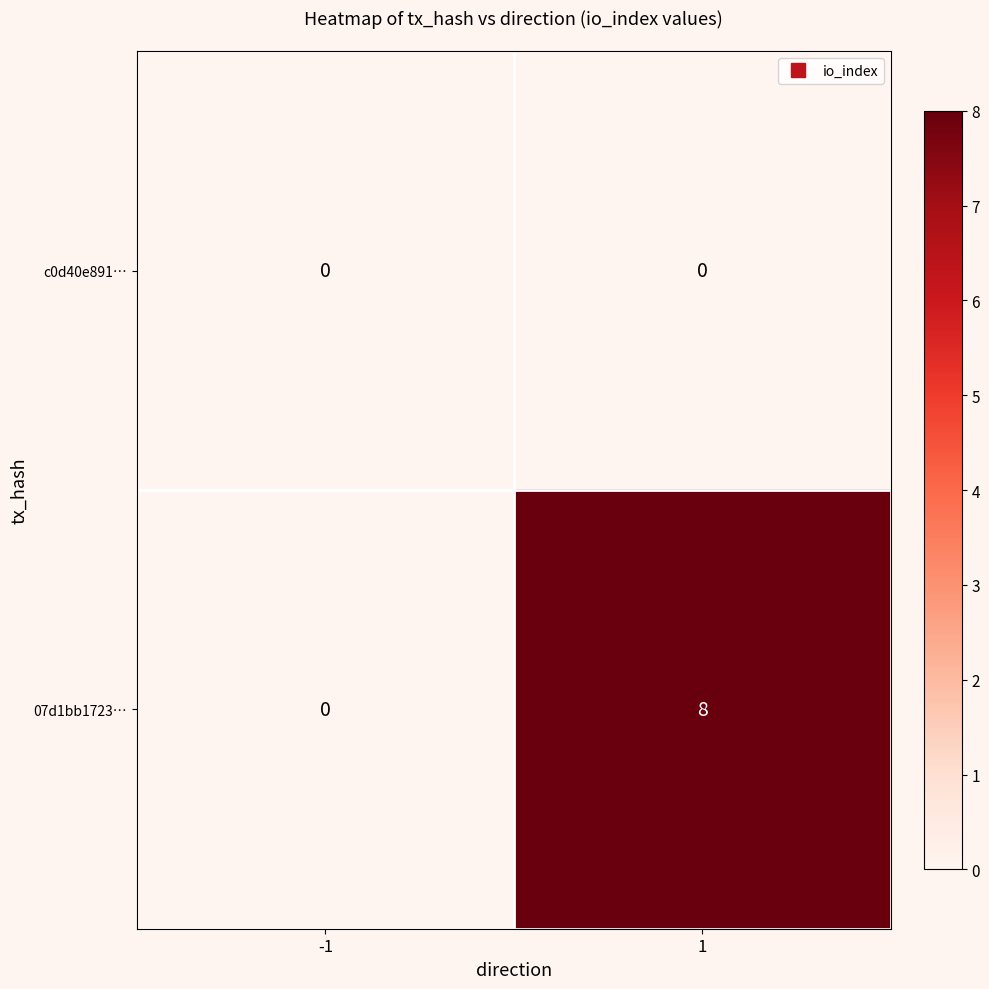

The value of 07d1bb1723… at 1 is 3. True or false?

False